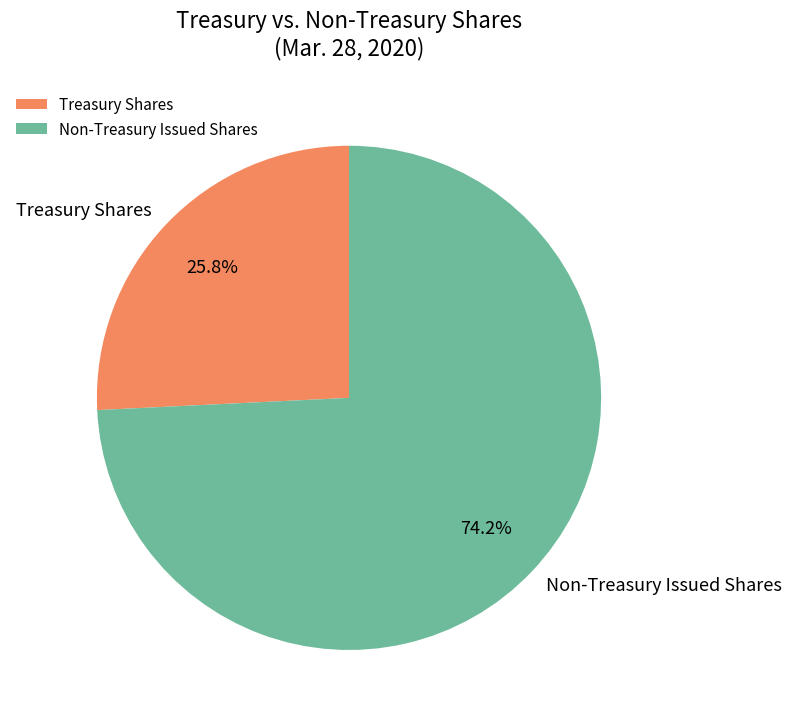

How many slices are in this pie chart?

2